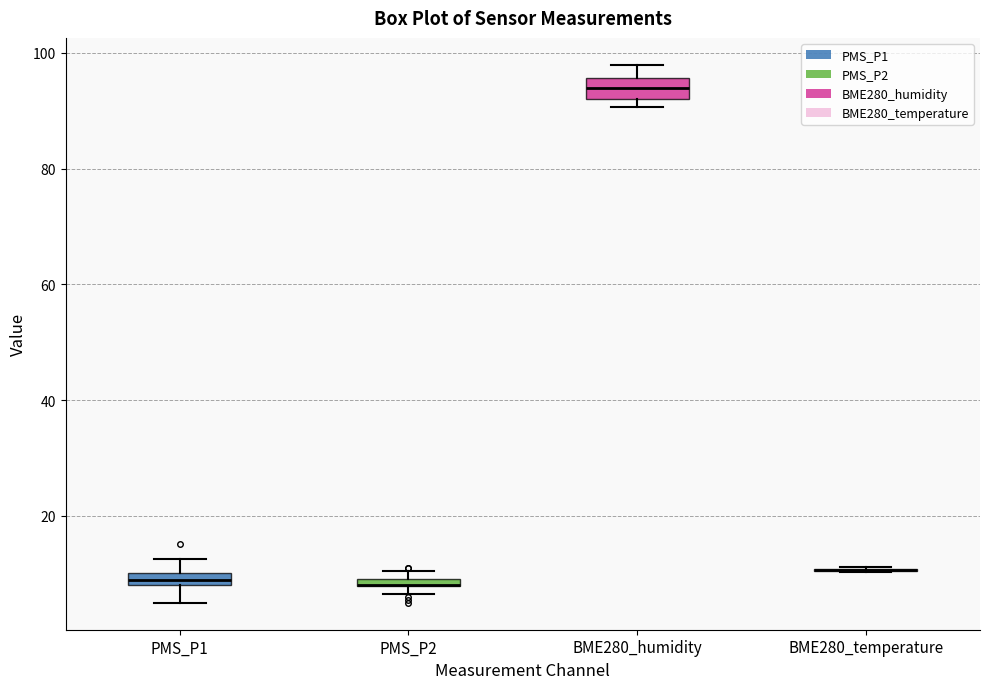

Where does the median line of the box for BME280_humidity sit on the y-axis? The values are not printed on the chart, so give them approximately, as read against the axis.

94